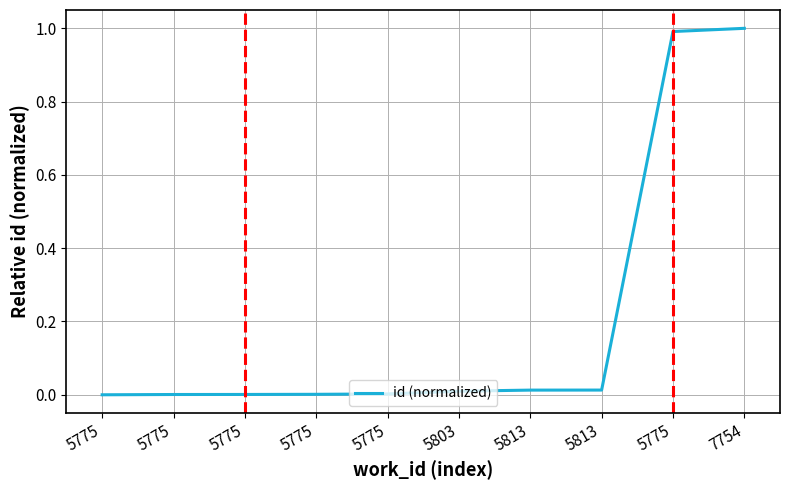

Reading left to right, extract all data points from this chart.

0.0	0.0	0.0	0.0	0.0	0.0	0.0	0.0	1.0	1.0